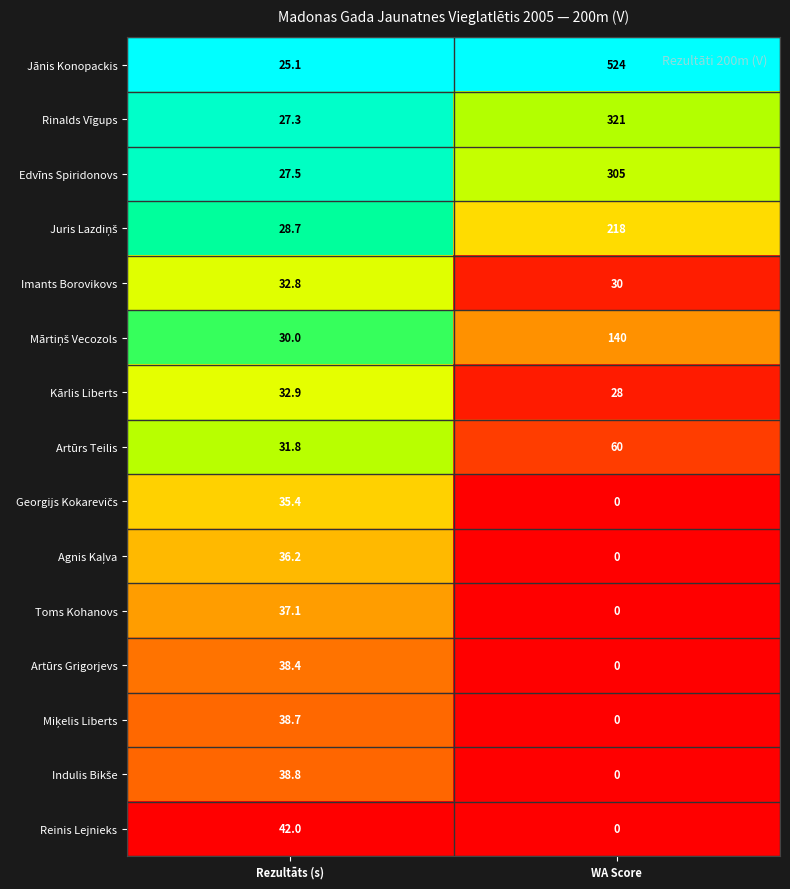

At which label does Imants Borovikovs first exceed 32?

Rezultāts (s)